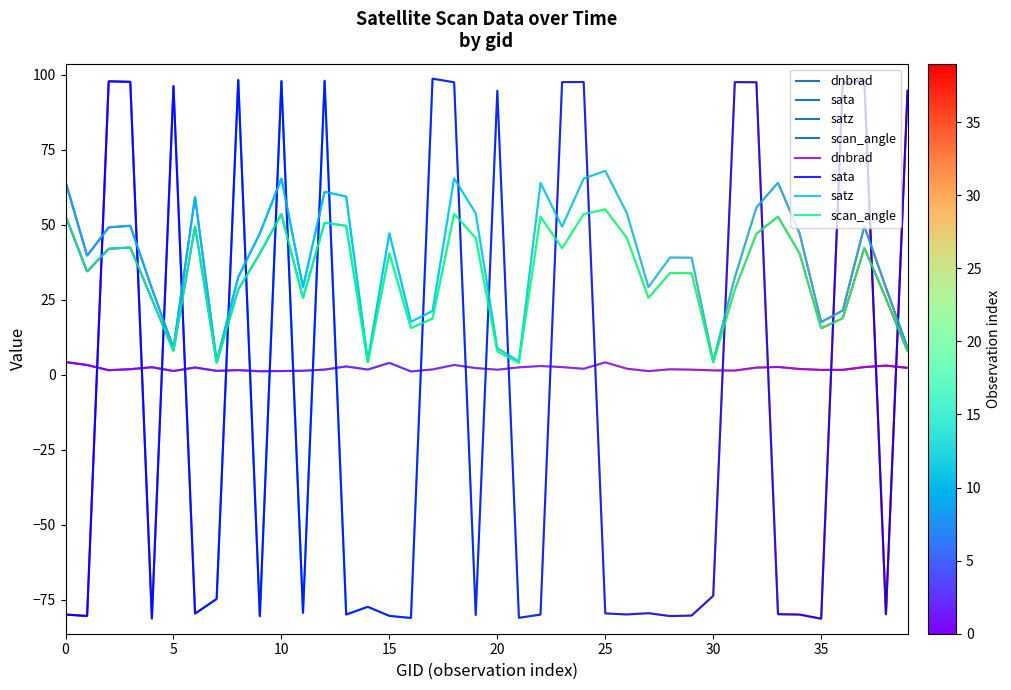

What is the difference between the maximum and second lowest values in the scan_angle series?

51.1